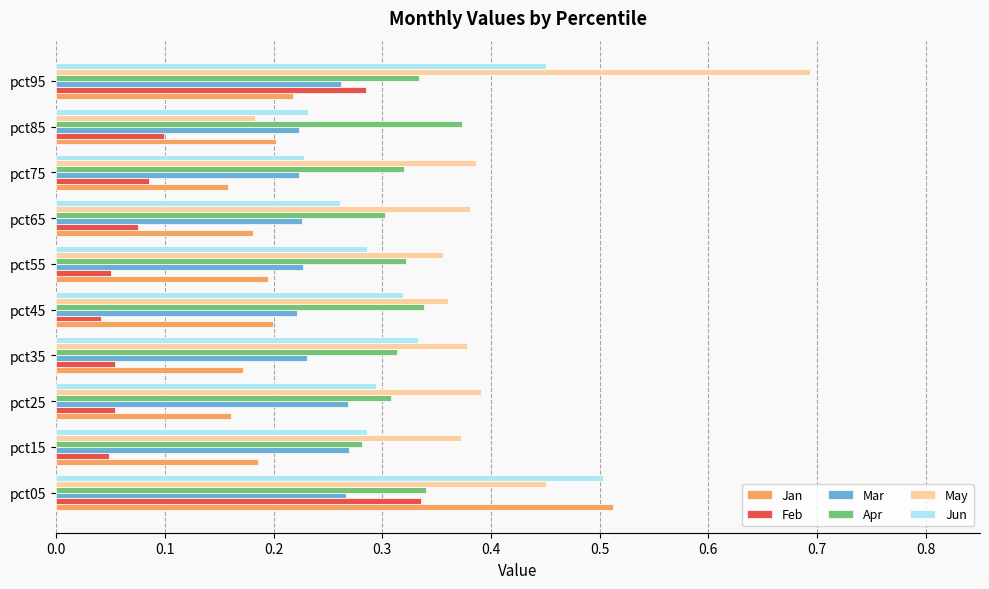

Which series has the largest total across all categories?

May